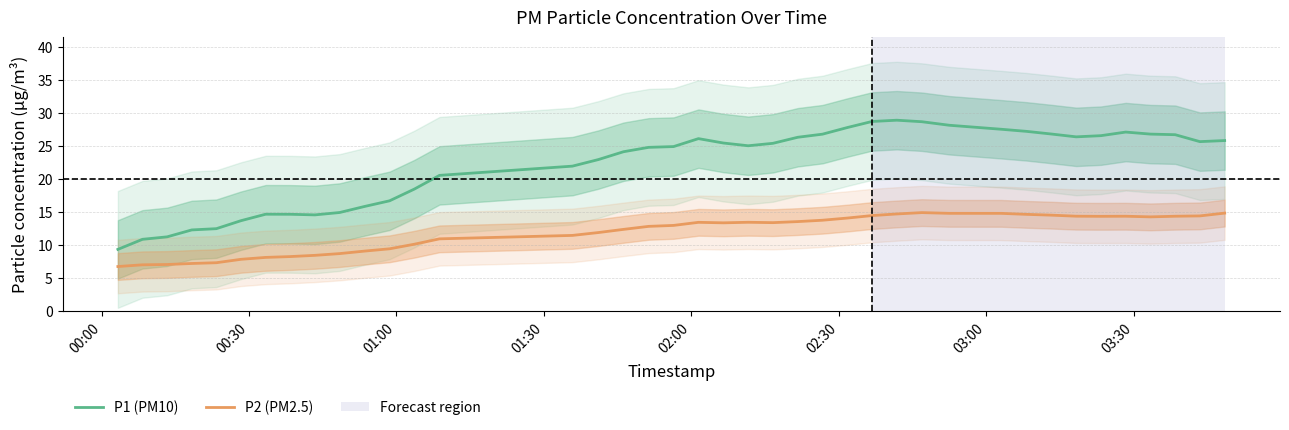

Reading left to right, transcribe all the data shown in this chart.

P1 (PM10): 9.3	10.8	11.2	12.2	12.4	13.7	14.6	14.6	14.5	14.9	15.8	16.7	18.4	20.5	21.9	22.9	24.1	24.8	24.9	26.1	25.4	25.0	25.4	26.3	26.8	27.8	28.7	28.9	28.7	28.1	27.5	27.2	26.8	26.4	26.5	27.1	26.8	26.7	25.6	25.8
P2 (PM2.5): 6.7	7.0	7.0	7.2	7.3	7.8	8.1	8.2	8.4	8.7	9.0	9.4	10.1	10.9	11.4	11.9	12.3	12.8	12.9	13.4	13.3	13.4	13.4	13.5	13.7	14.1	14.4	14.7	14.9	14.8	14.8	14.6	14.5	14.3	14.3	14.3	14.2	14.3	14.4	14.8